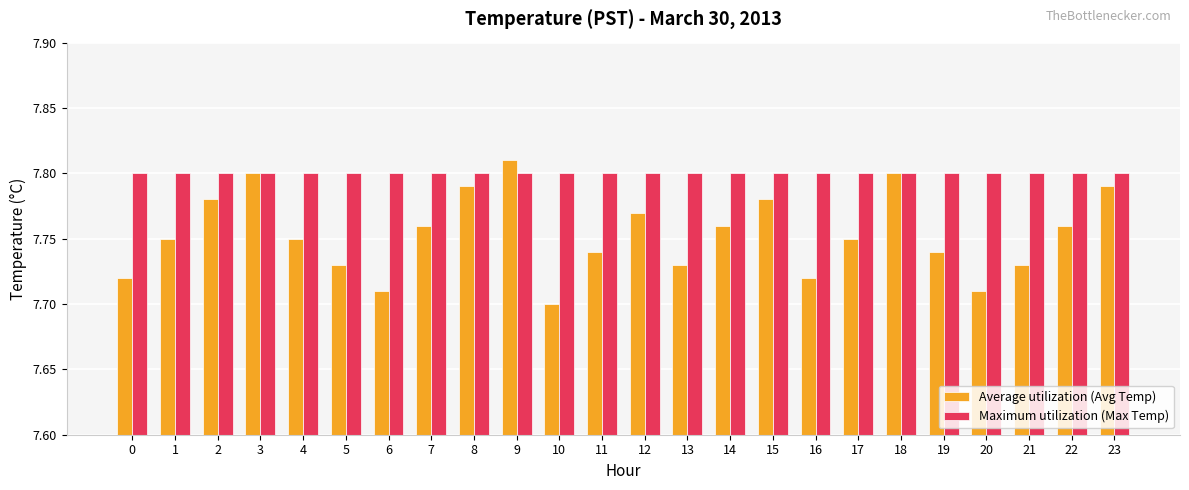

Are the bars horizontal?

No